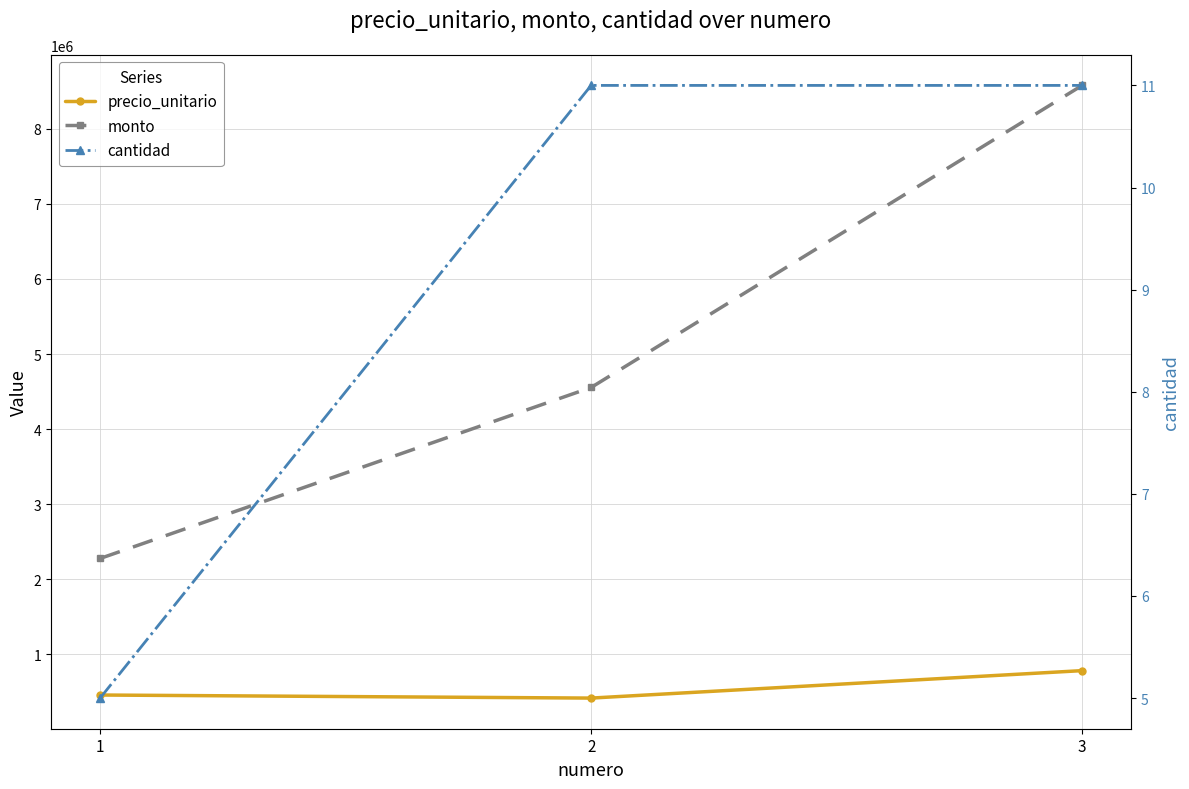

What is the value of the monto point at the 2nd from the left?

4554000